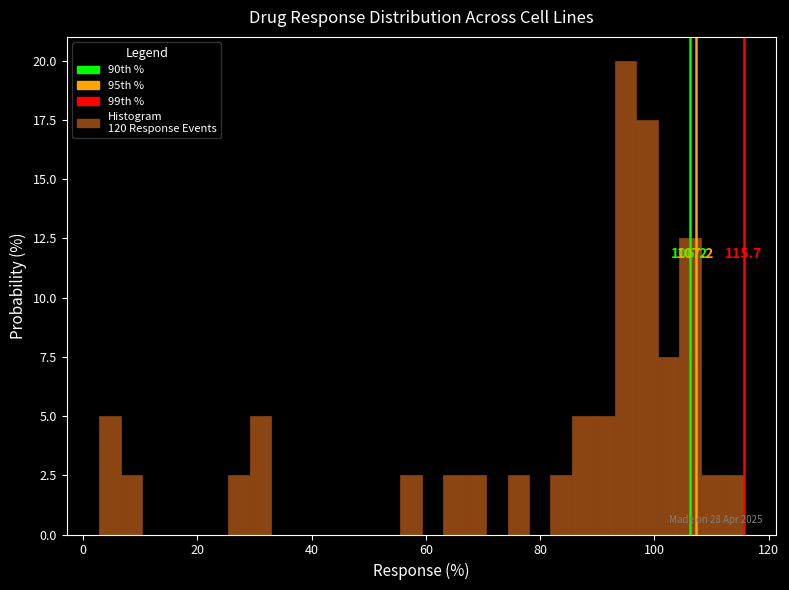

Read against the x-axis, roughly where is the centre of the tallest bar?

94